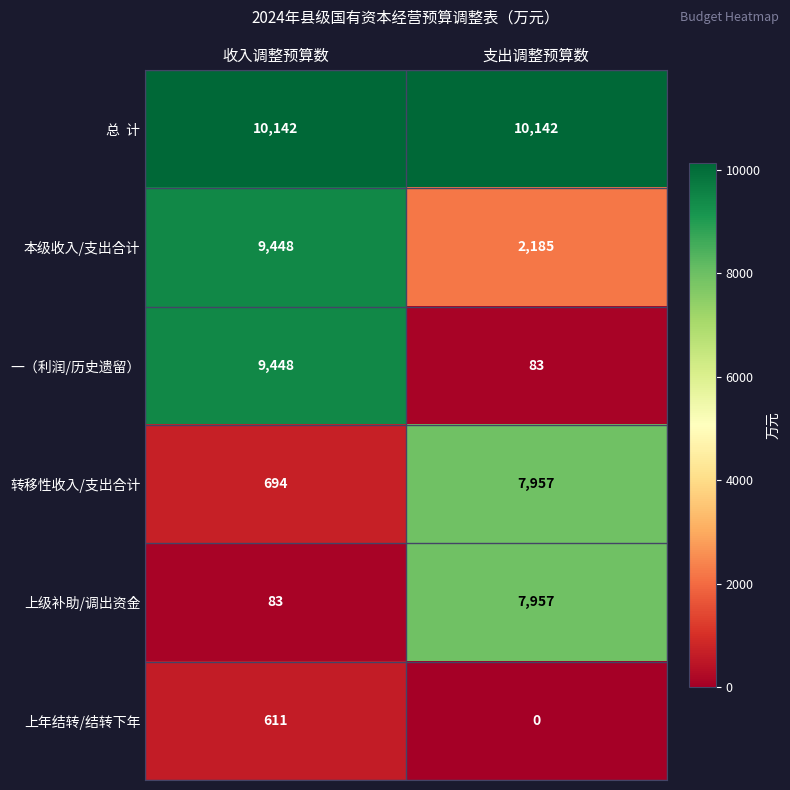

What is the maximum value shown in the chart?

10142